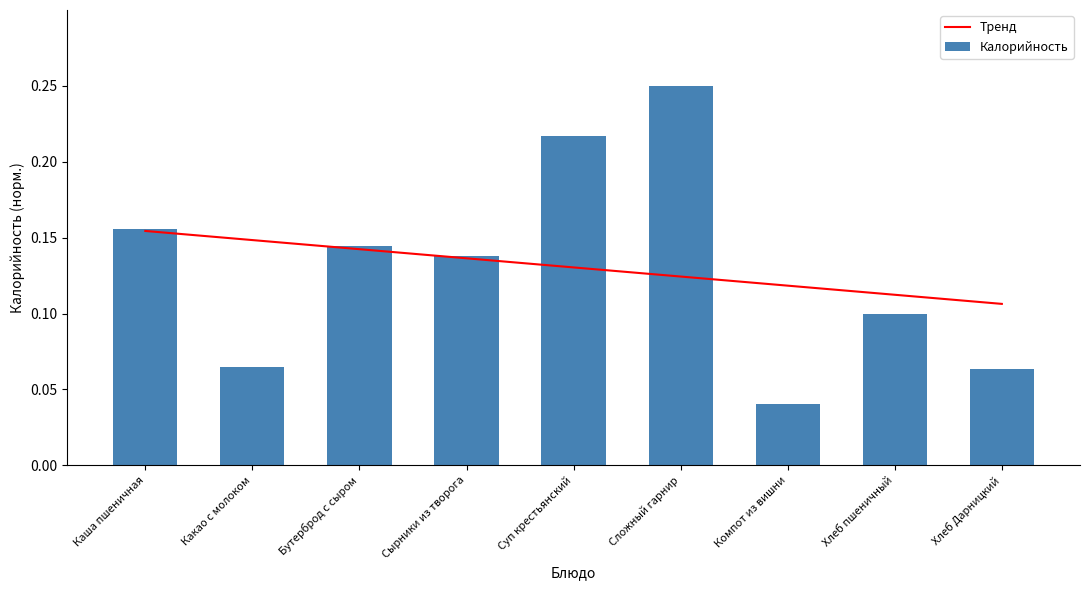

What is the sum of the Тренд values at Суп крестьянский and Каша пшеничная?

0.3